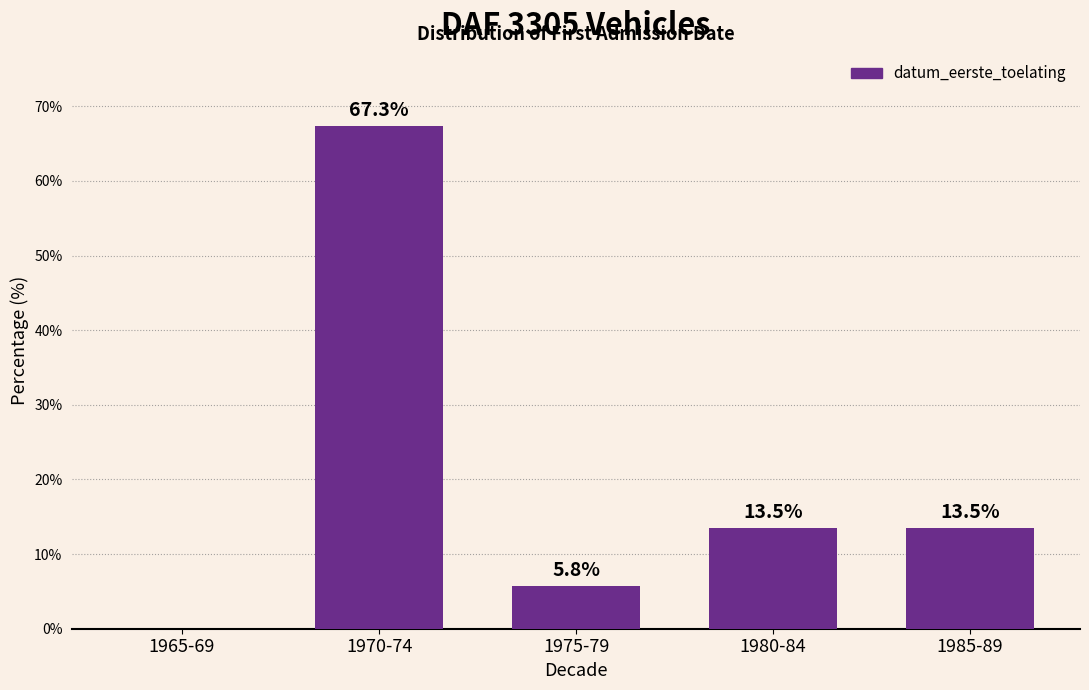

Reading left to right, list all the values displayed in this chart.

1965-69=0.0	1970-74=67.3	1975-79=5.8	1980-84=13.5	1985-89=13.5